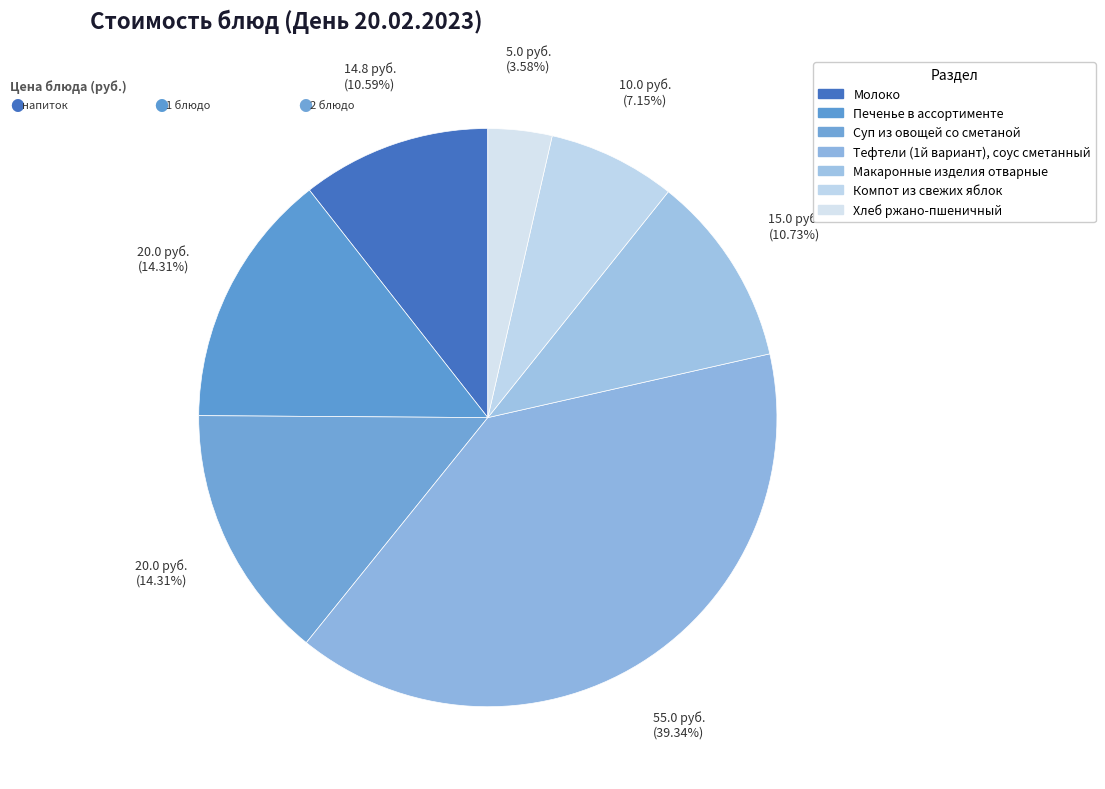

What is the total percentage of Компот из свежих яблок and Хлеб ржано-пшеничный?

10.7%